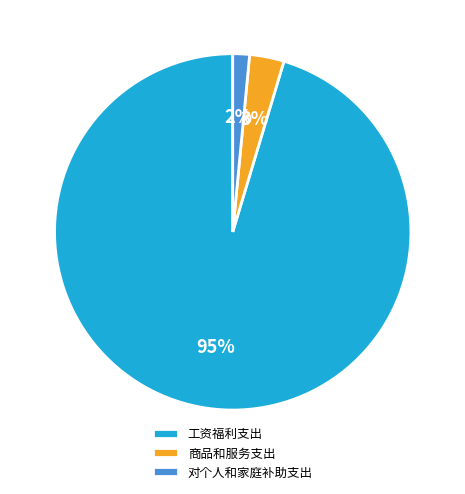

Rank the categories by value from lowest to highest.

对个人和家庭补助支出, 商品和服务支出, 工资福利支出